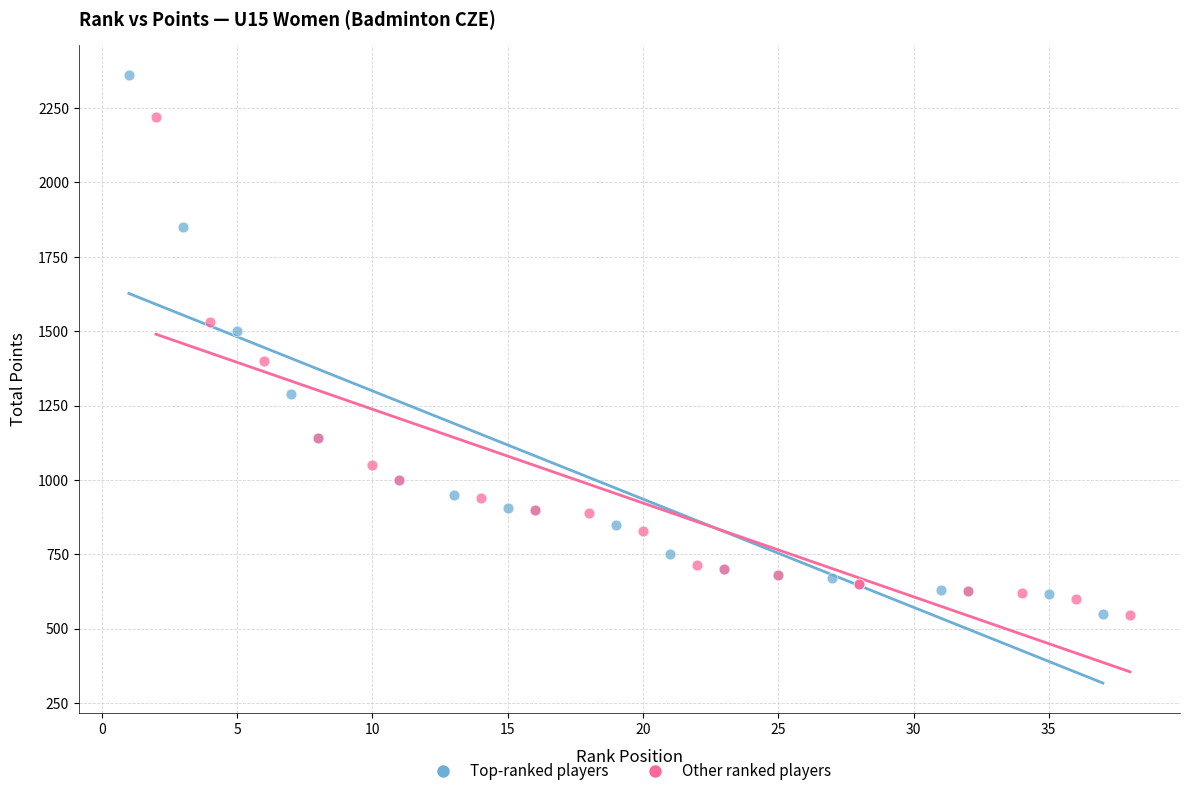

Which series reaches the maximum Y coordinate?

Top-ranked players